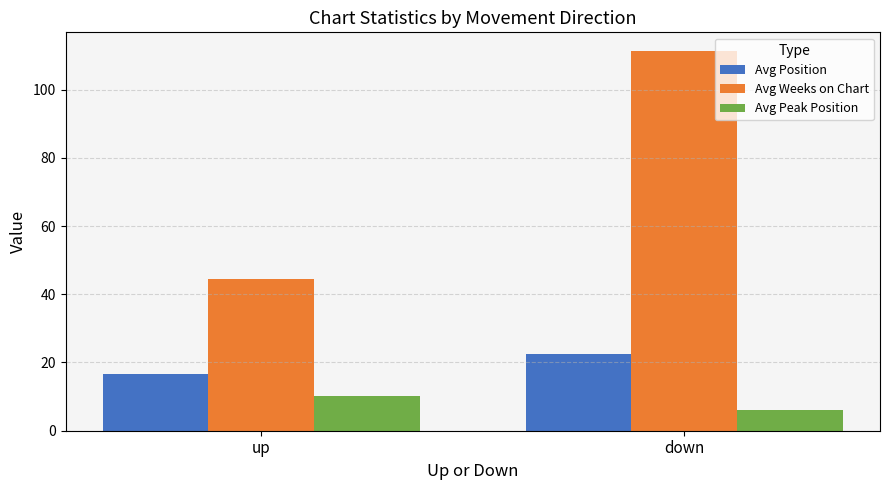

What is the total value across all series at down?

140.0